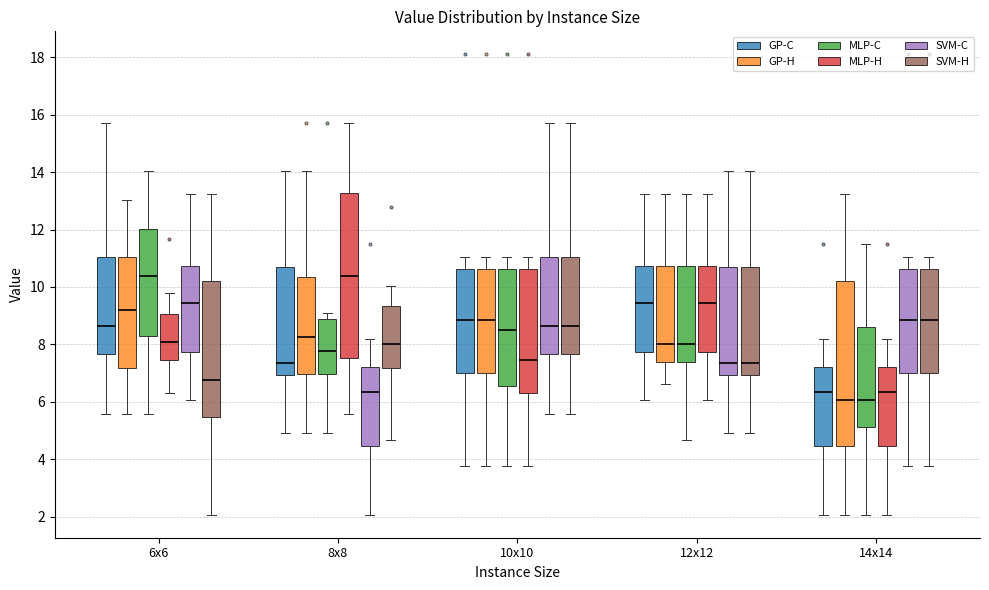

Reading left to right, transcribe this box plot: for each box, give where its median line is, the range the box spans, and where its two whiskers end, as read against the y-axis. The values are not printed on the chart, so give them approximately, as read against the axis.

6x6 (GP-C): median 8.6, box 7.6 to 11.0, whiskers 5.6 to 15.8
6x6 (GP-H): median 9.2, box 7.2 to 11.0, whiskers 5.6 to 13.0
6x6 (MLP-C): median 10.4, box 8.2 to 12.0, whiskers 5.6 to 14.0
6x6 (MLP-H): median 8.2, box 7.4 to 9.0, whiskers 6.4 to 9.8
6x6 (SVM-C): median 9.4, box 7.8 to 10.8, whiskers 6.0 to 13.2
6x6 (SVM-H): median 6.8, box 5.4 to 10.2, whiskers 2.0 to 13.2
8x8 (GP-C): median 7.4, box 7.0 to 10.8, whiskers 5.0 to 14.0
8x8 (GP-H): median 8.2, box 7.0 to 10.4, whiskers 5.0 to 14.0
8x8 (MLP-C): median 7.8, box 7.0 to 8.8, whiskers 5.0 to 9.2
8x8 (MLP-H): median 10.4, box 7.6 to 13.2, whiskers 5.6 to 15.8
8x8 (SVM-C): median 6.4, box 4.4 to 7.2, whiskers 2.0 to 8.2
8x8 (SVM-H): median 8.0, box 7.2 to 9.4, whiskers 4.6 to 10.0
10x10 (GP-C): median 8.8, box 7.0 to 10.6, whiskers 3.8 to 11.0
10x10 (GP-H): median 8.8, box 7.0 to 10.6, whiskers 3.8 to 11.0
10x10 (MLP-C): median 8.6, box 6.6 to 10.6, whiskers 3.8 to 11.0
10x10 (MLP-H): median 7.4, box 6.4 to 10.6, whiskers 3.8 to 11.0
10x10 (SVM-C): median 8.6, box 7.6 to 11.0, whiskers 5.6 to 15.8
10x10 (SVM-H): median 8.6, box 7.6 to 11.0, whiskers 5.6 to 15.8
12x12 (GP-C): median 9.4, box 7.8 to 10.8, whiskers 6.0 to 13.2
12x12 (GP-H): median 8.0, box 7.4 to 10.8, whiskers 6.6 to 13.2
12x12 (MLP-C): median 8.0, box 7.4 to 10.8, whiskers 4.6 to 13.2
12x12 (MLP-H): median 9.4, box 7.8 to 10.8, whiskers 6.0 to 13.2
12x12 (SVM-C): median 7.4, box 7.0 to 10.8, whiskers 5.0 to 14.0
12x12 (SVM-H): median 7.4, box 7.0 to 10.8, whiskers 5.0 to 14.0
14x14 (GP-C): median 6.4, box 4.4 to 7.2, whiskers 2.0 to 8.2
14x14 (GP-H): median 6.0, box 4.4 to 10.2, whiskers 2.0 to 13.2
14x14 (MLP-C): median 6.0, box 5.2 to 8.6, whiskers 2.0 to 11.6
14x14 (MLP-H): median 6.4, box 4.4 to 7.2, whiskers 2.0 to 8.2
14x14 (SVM-C): median 8.8, box 7.0 to 10.6, whiskers 3.8 to 11.0
14x14 (SVM-H): median 8.8, box 7.0 to 10.6, whiskers 3.8 to 11.0